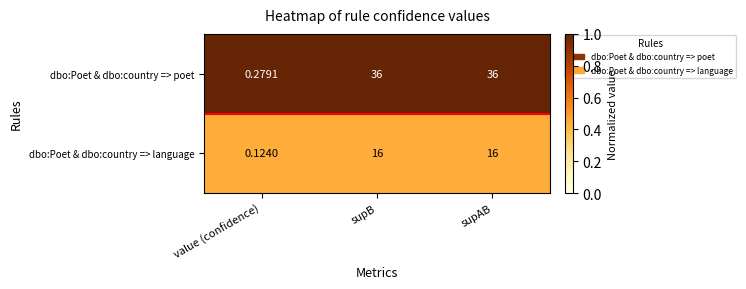

Rank the series at supB from lowest to highest value.

dbo:Poet & dbo:country => language, dbo:Poet & dbo:country => poet